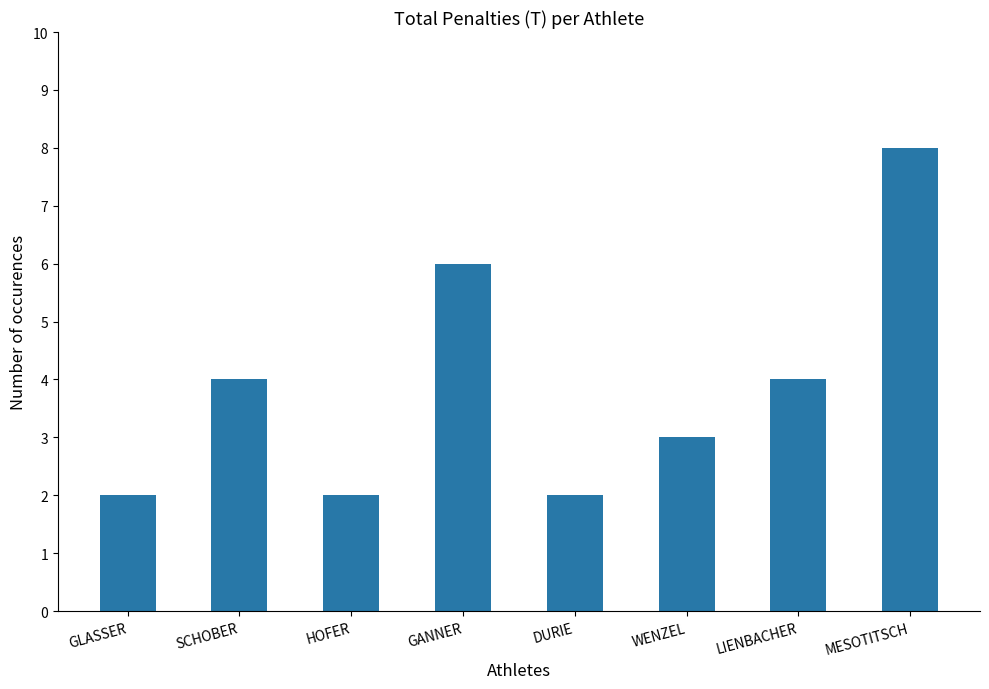

How many values are below 4?

4